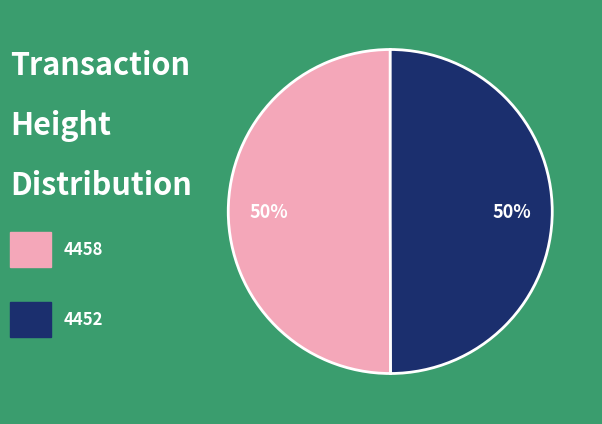

To the nearest percent, what is the average slice percentage?

50%